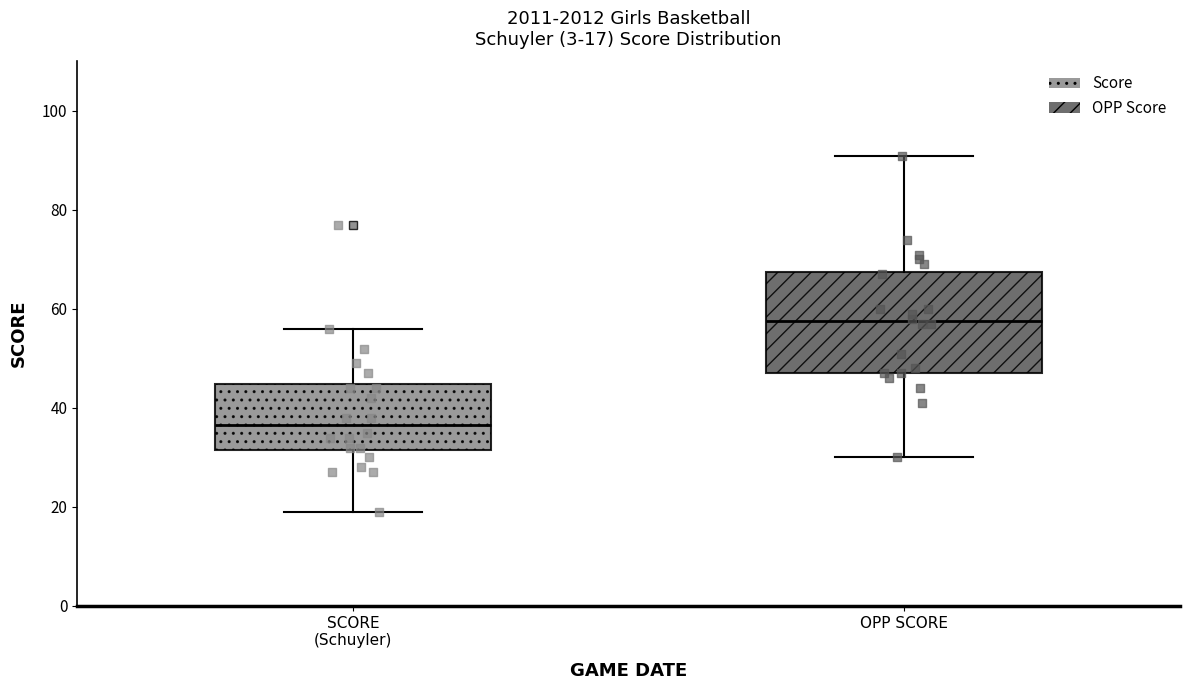

Which box is the tallest, from its lower edge to its upper edge?

OPP SCORE